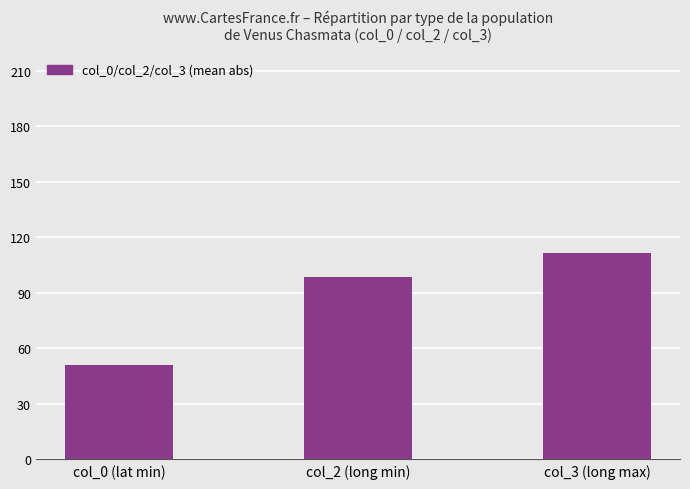

What is the label of the 1st bar from the left?

col_0 (lat min)